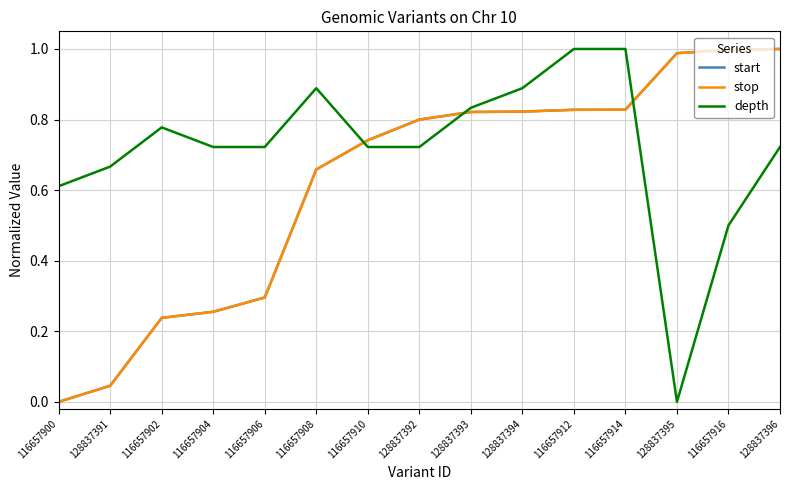

What position from the left is 116657912?

11